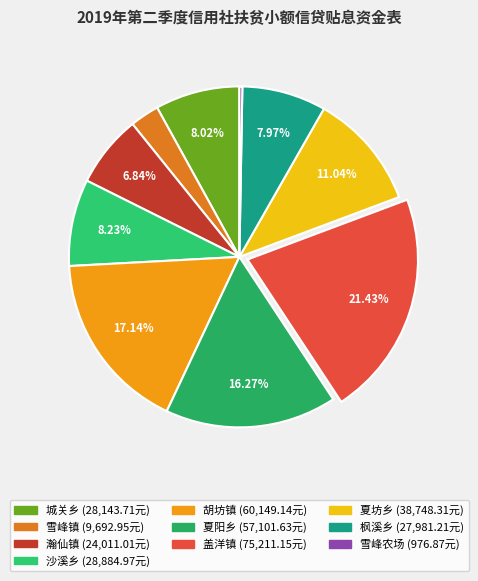

To the nearest percent, what percentage of the pie is 城关乡?

8%